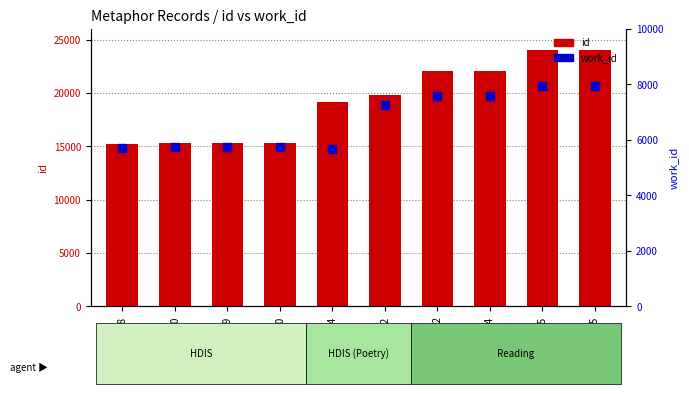

Which series has the largest total across all categories?

id